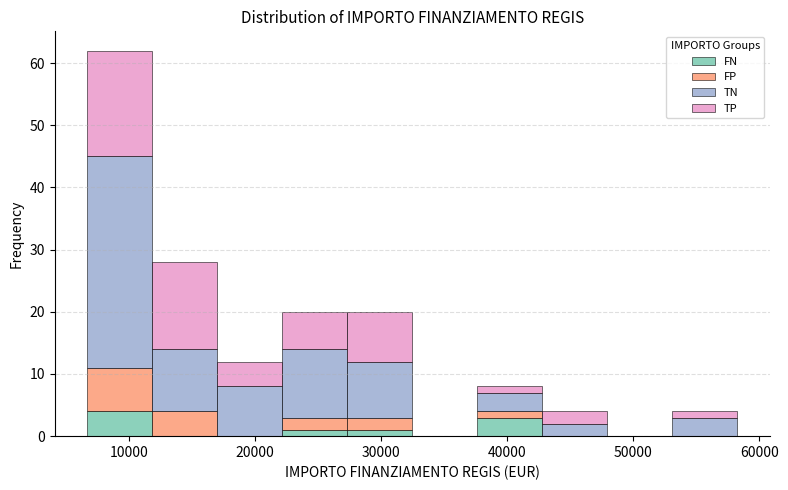

Which range on the x-axis has the tallest stacked bar (by total height)?

7000 to 12000